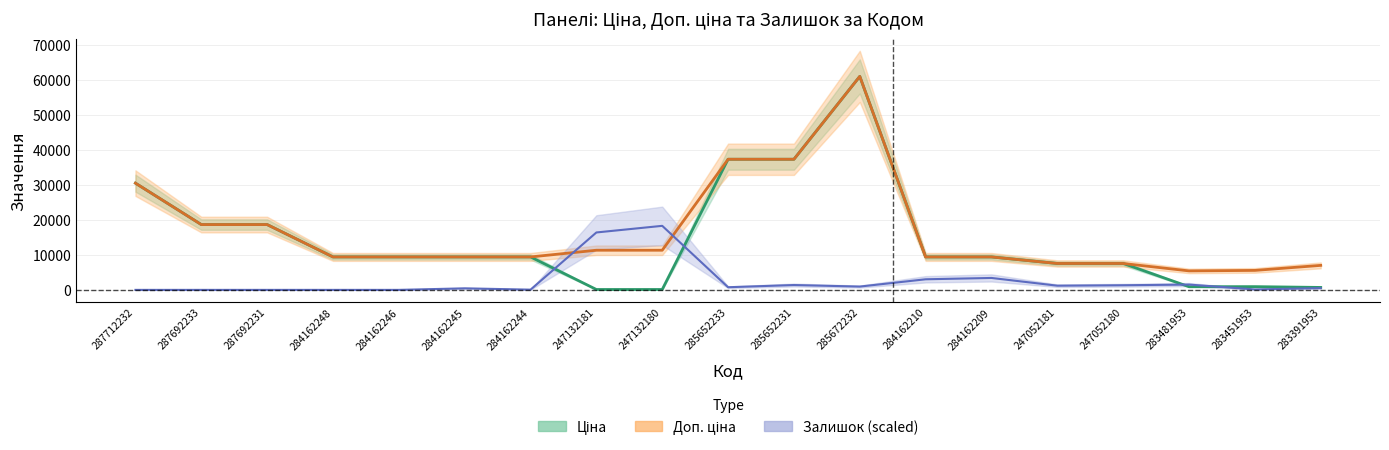

Which category has the highest value in the Ціна series?

285672232